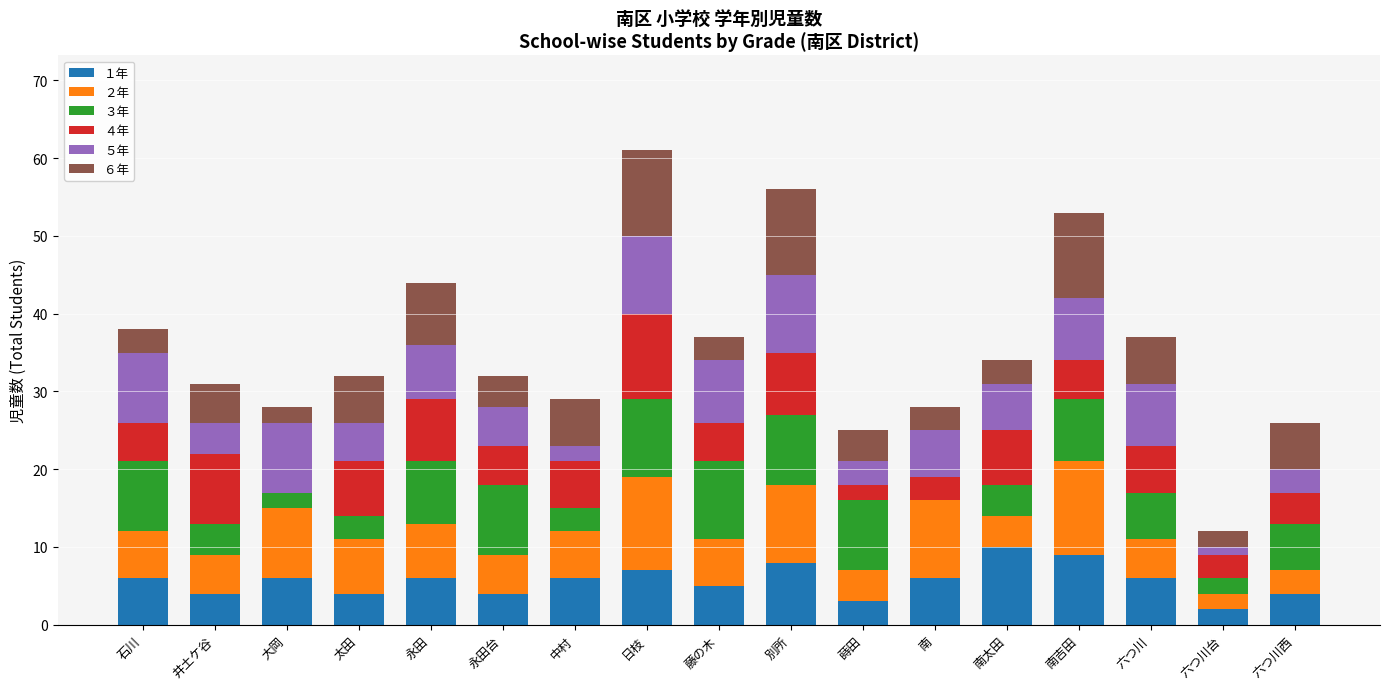

What is the total value across all series at 南太田?

34